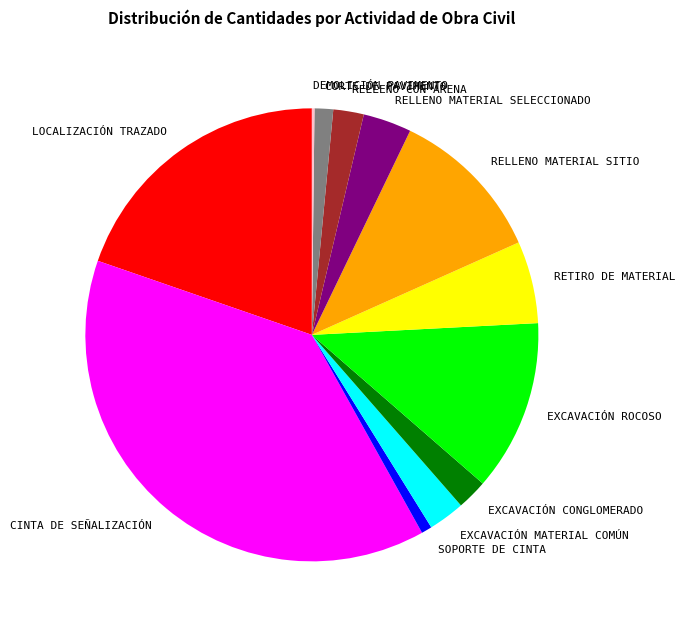

Between CORTE DE PAVIMENTO and EXCAVACIÓN ROCOSO, which is larger?

EXCAVACIÓN ROCOSO